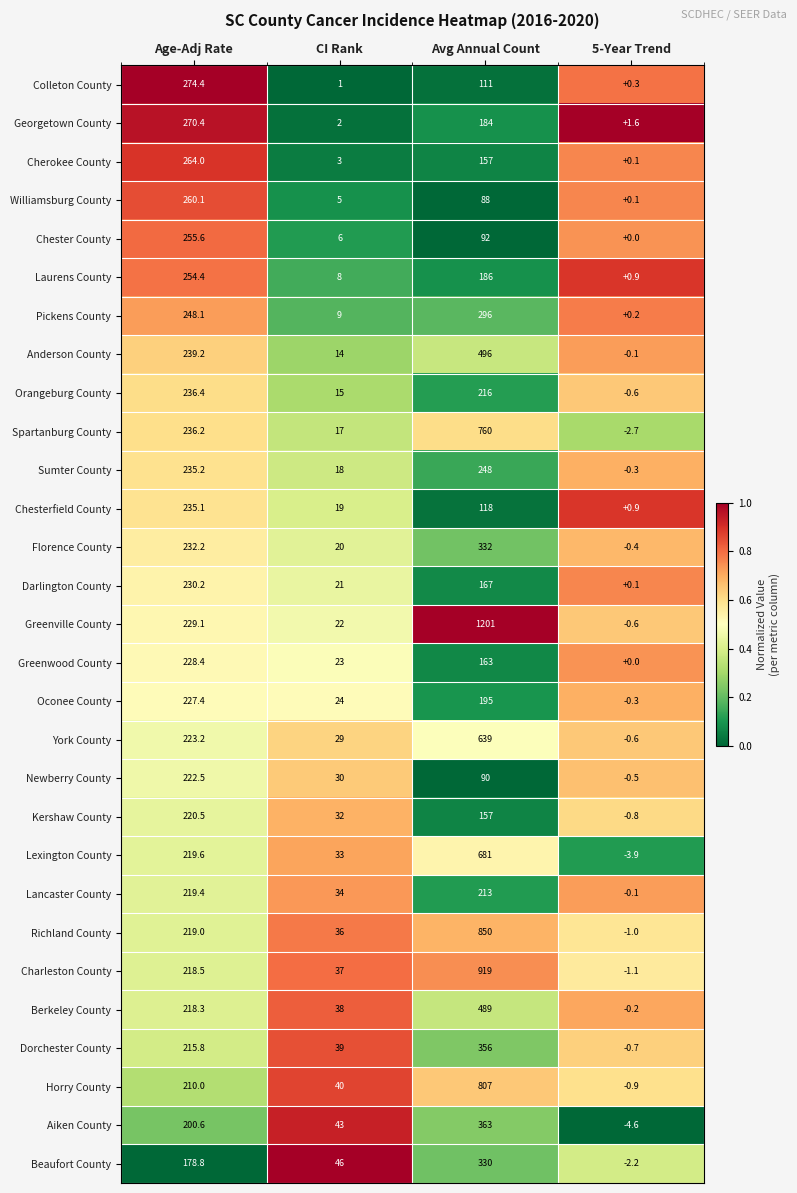

What value does the Newberry County series have at Avg Annual Count?

90.0